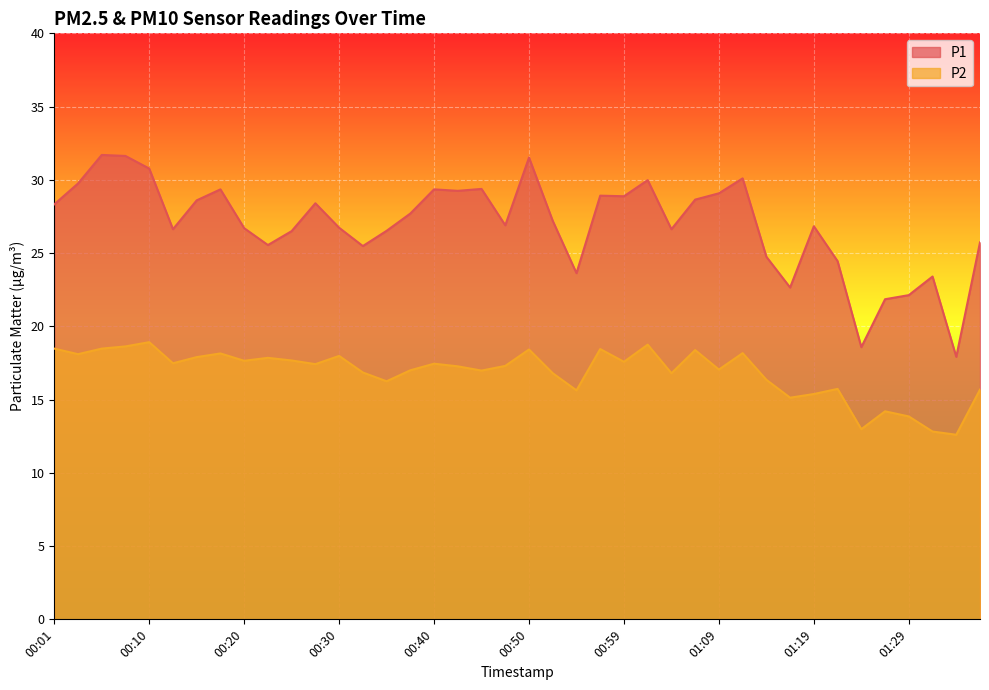

List the series in order of their peak value, lowest first.

P2, P1